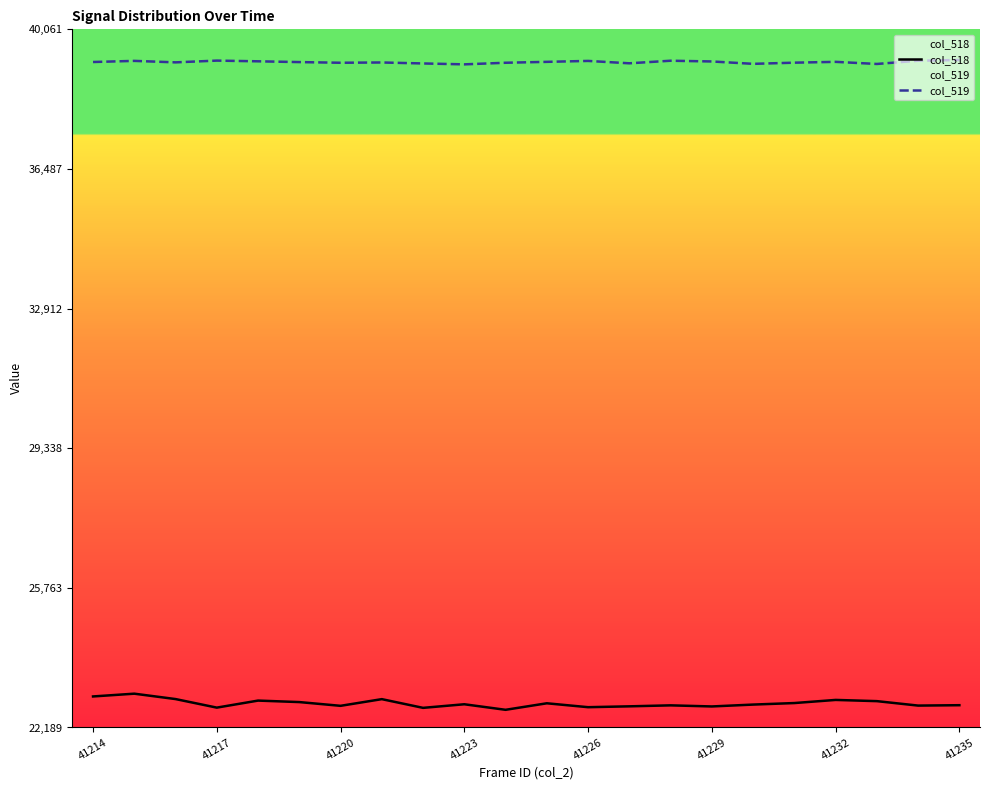

What is the total value across all series at 41232?

62124